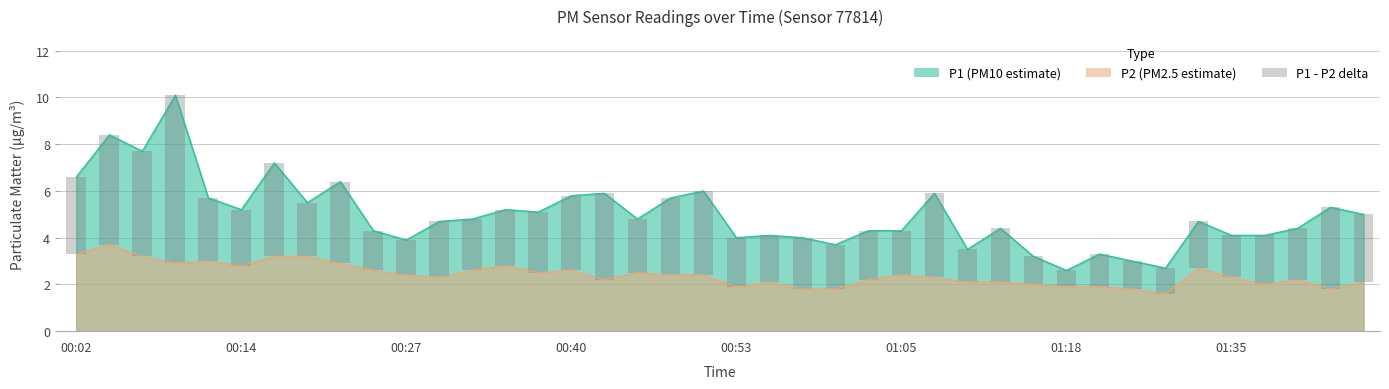

What is the difference between the values at 22 and 00:53?

0.5